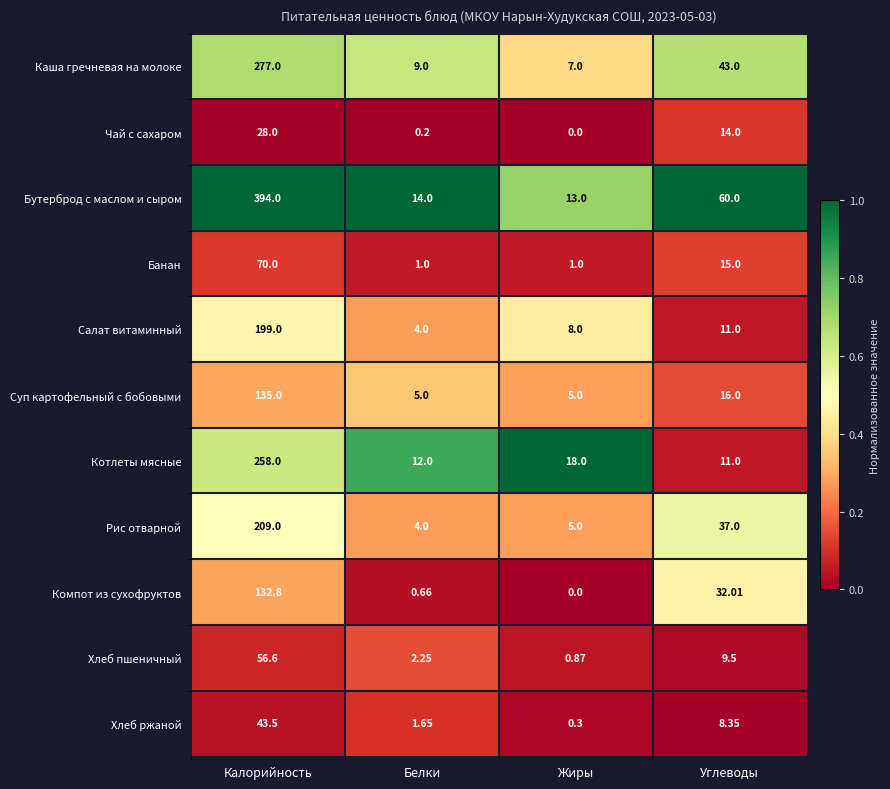

Which series has the largest range (max minus min)?

Бутерброд с маслом и сыром